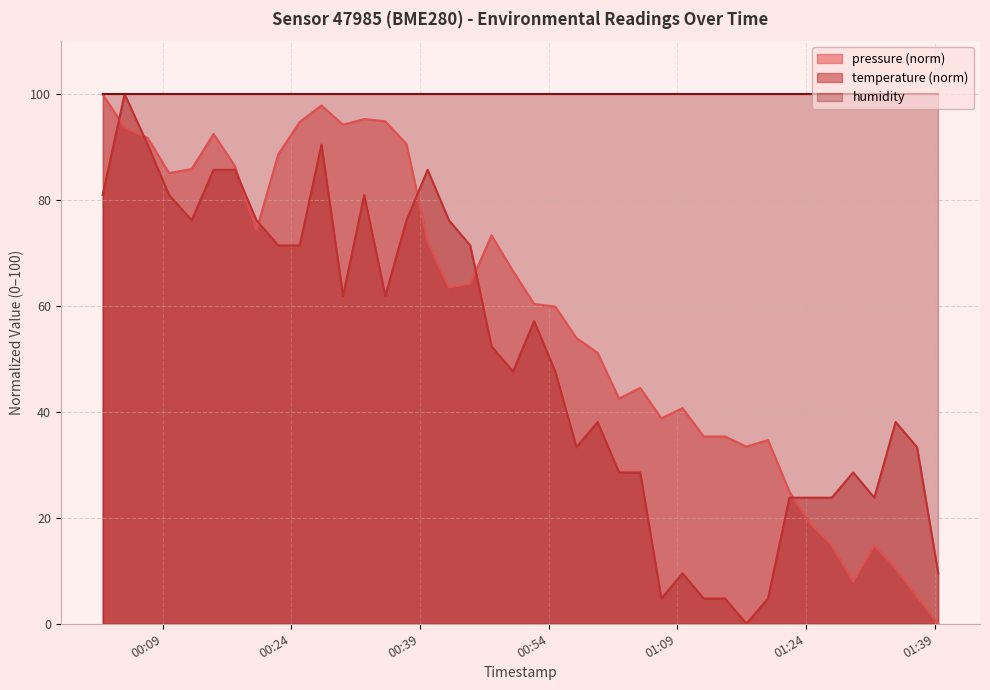

What is the label of the 36th point from the left?

2023-02-15T01:29:31